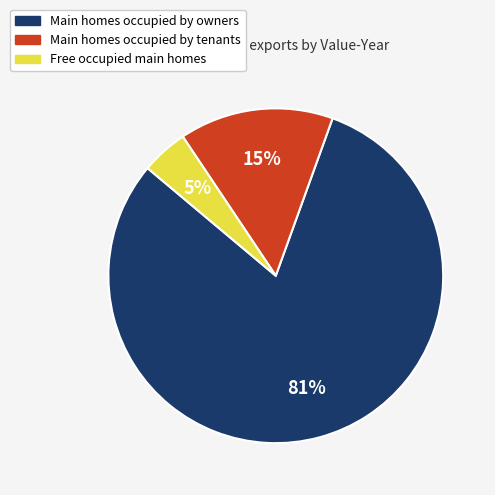

Is there a majority slice in this chart?

Yes